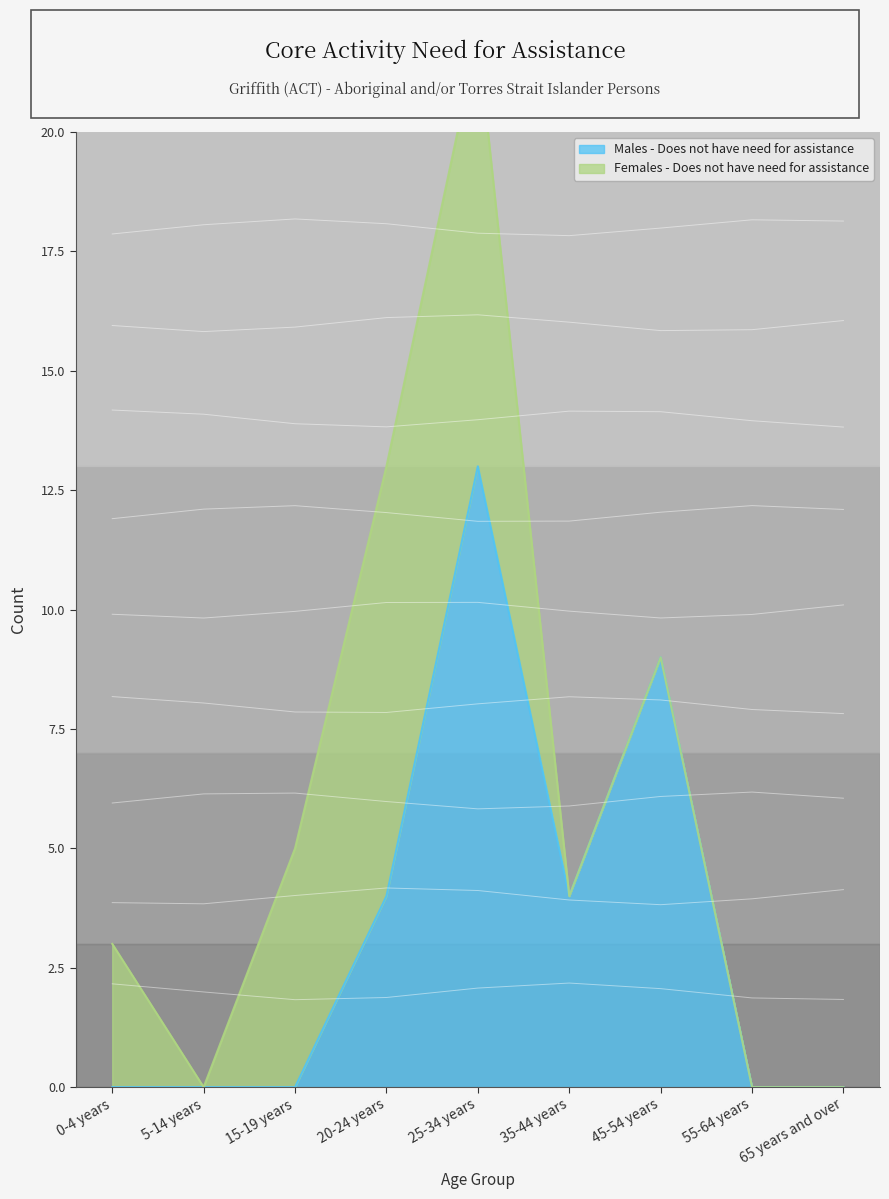

What position from the right is 45-54 years?

3